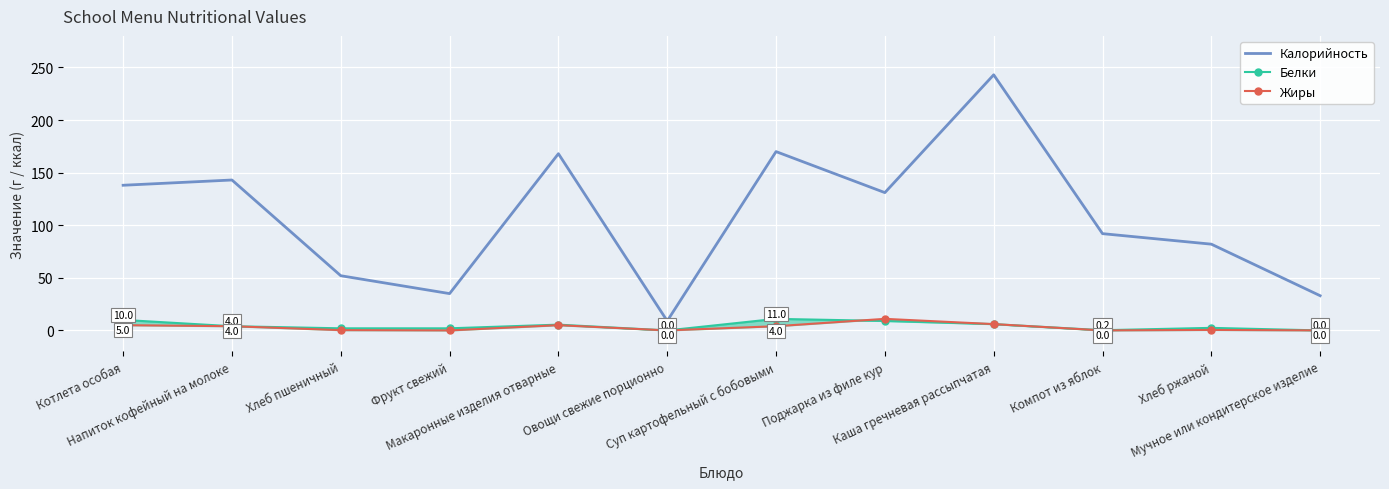

How many interior local valleys does the Калорийность series have?

3